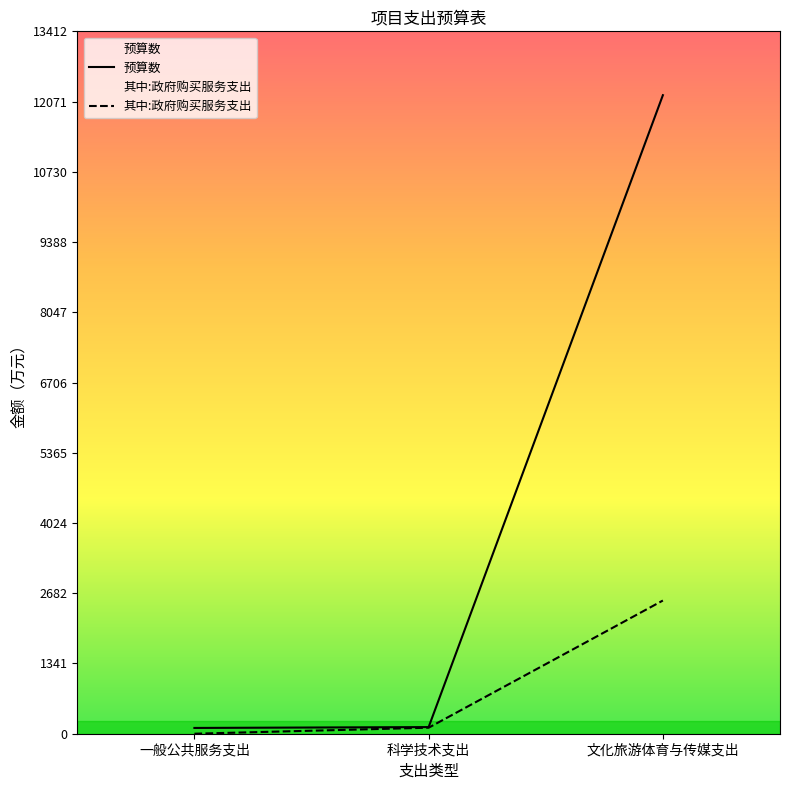

Which label corresponds to the largest value in the chart?

文化旅游体育与传媒支出